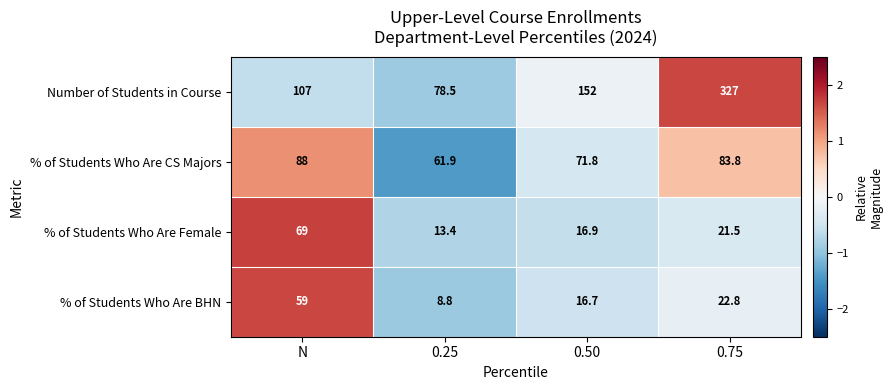

Reading right to left, list all the values displayed in this chart.

Number of Students in Course: 0.75=327.0	0.50=152.0	0.25=78.5	N=107.0
% of Students Who Are CS Majors: 0.75=83.8	0.50=71.8	0.25=61.9	N=88.0
% of Students Who Are Female: 0.75=21.5	0.50=16.9	0.25=13.4	N=69.0
% of Students Who Are BHN: 0.75=22.8	0.50=16.7	0.25=8.8	N=59.0